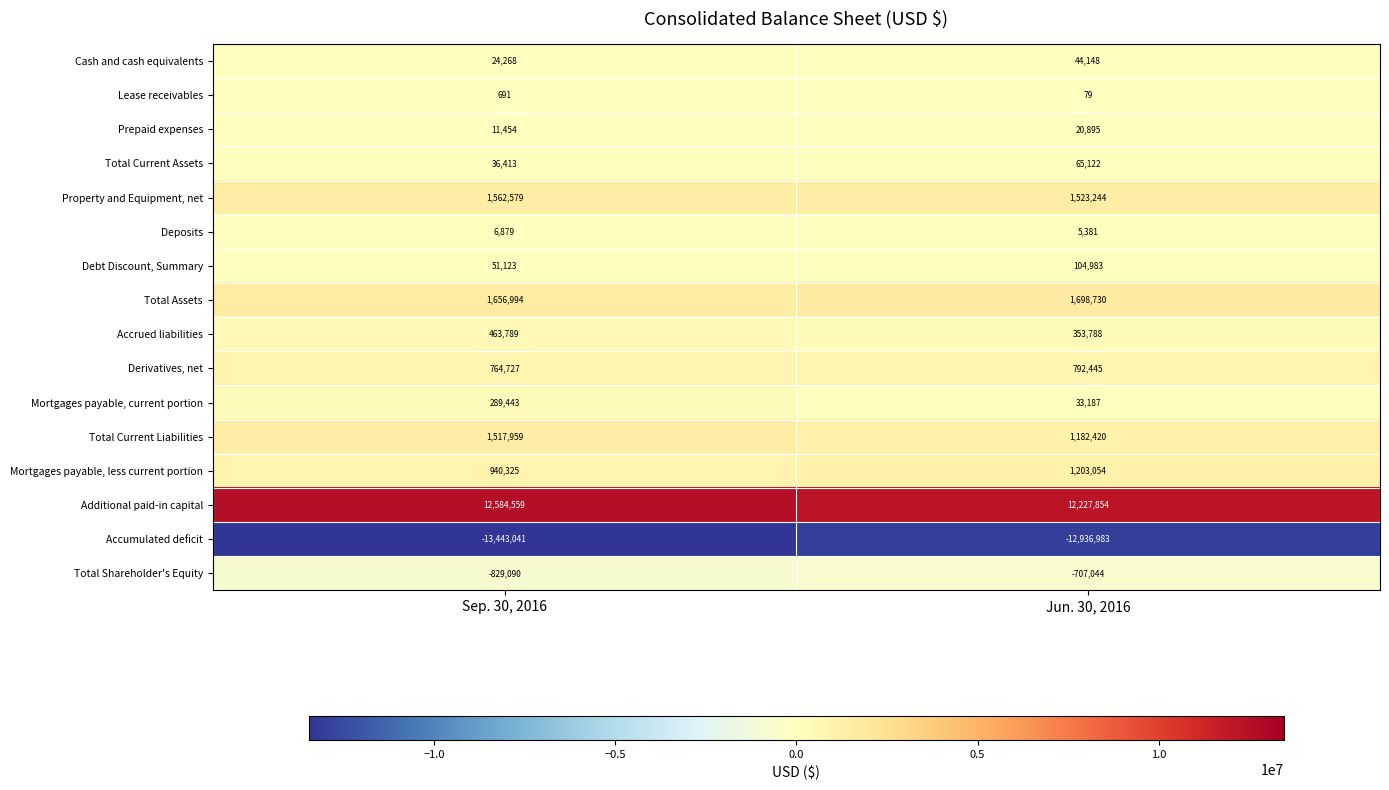

Which series has the largest range (max minus min)?

Accumulated deficit